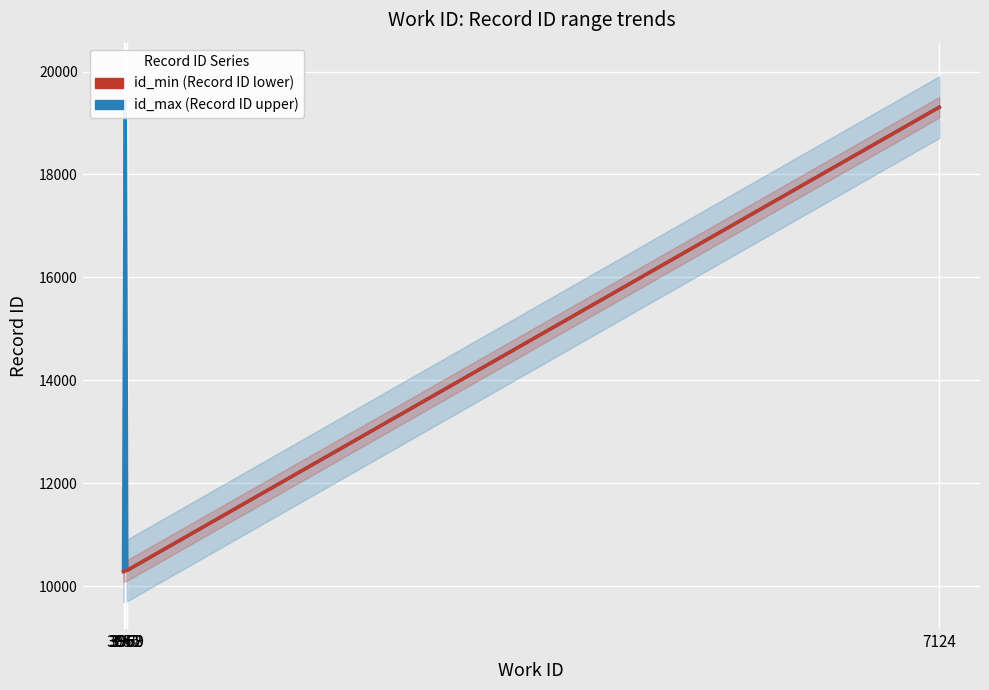

Rank the categories by id_min (Record ID lower) value from lowest to highest.

3955, 3962, 3968, 3969, 7124